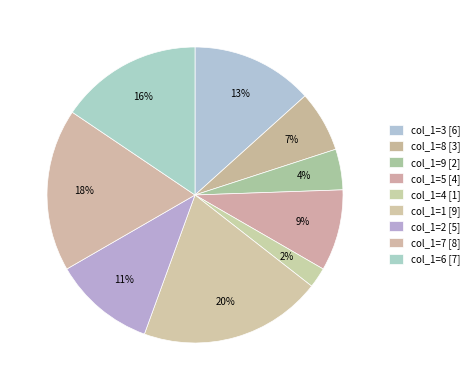

Count the number of slices in the pie.

9